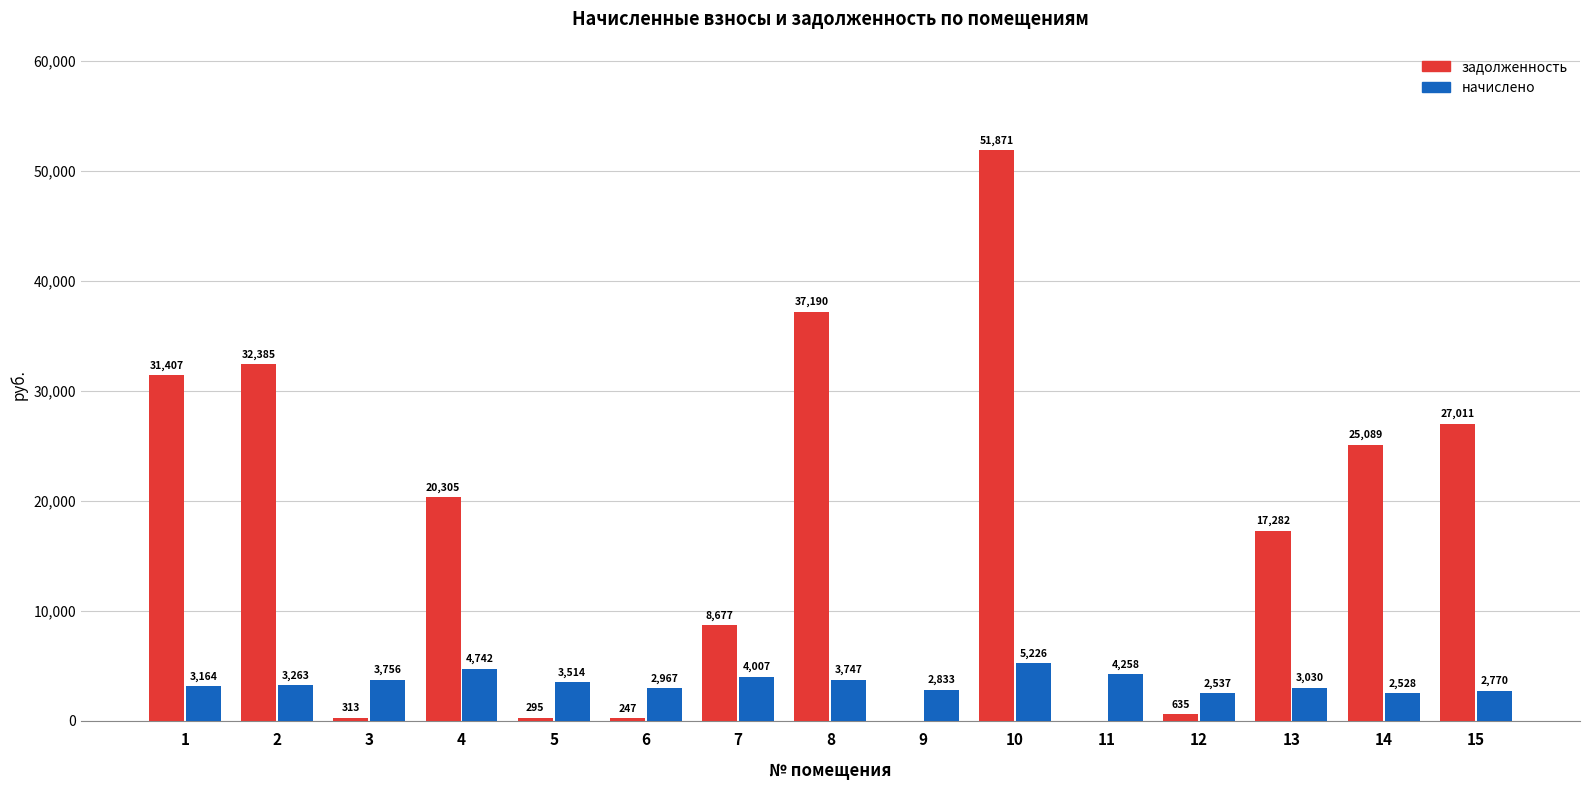

Is it true that задолженность equals 20305.2 at 4?

True